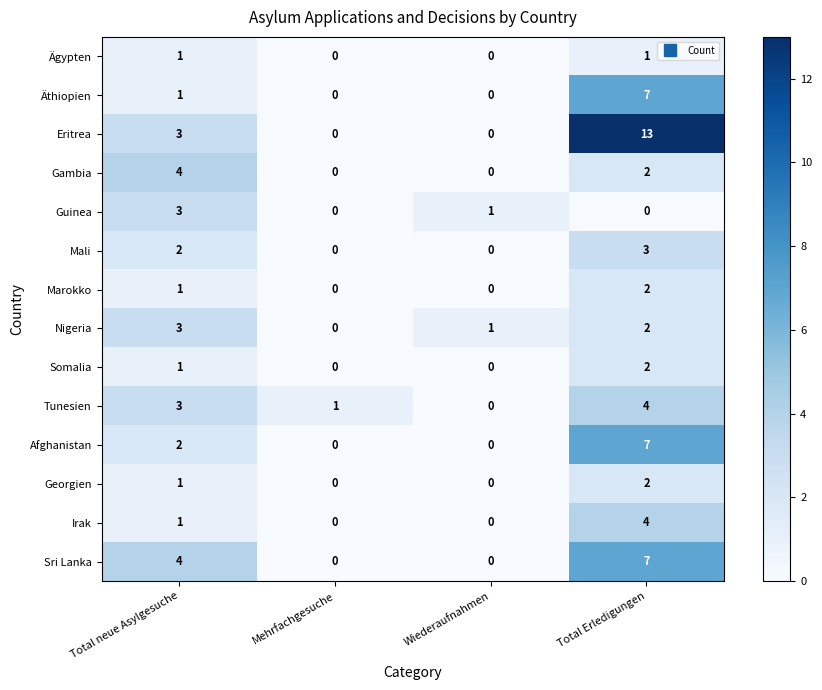

How many distinct data groups are displayed?

14